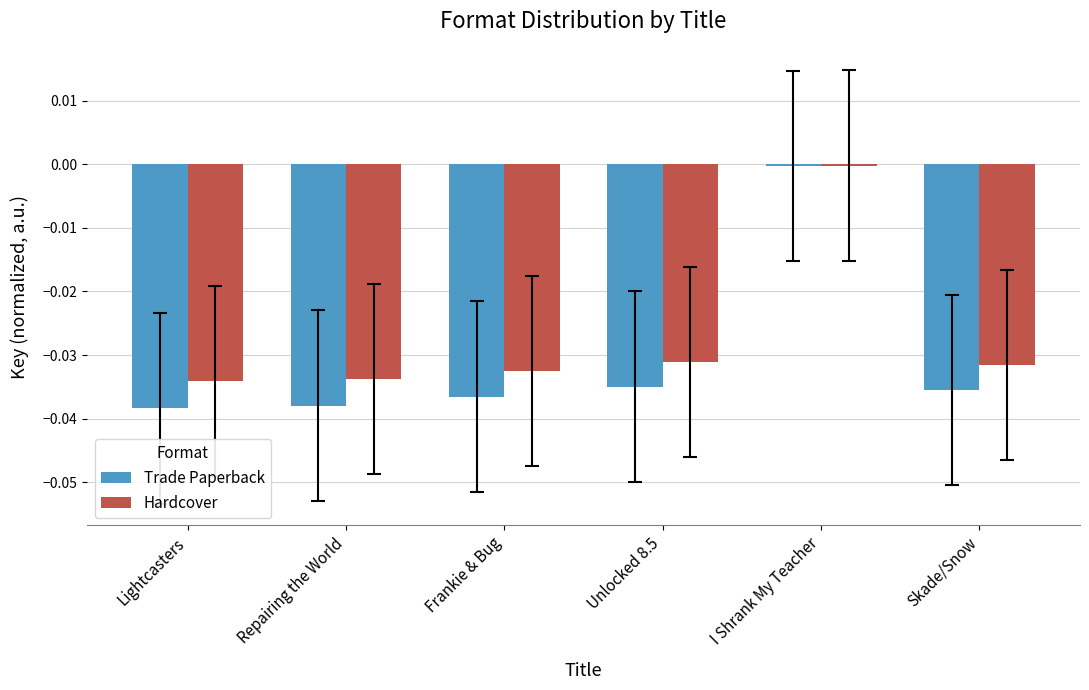

List the series in order of their overall mean, highest first.

Hardcover, Trade Paperback